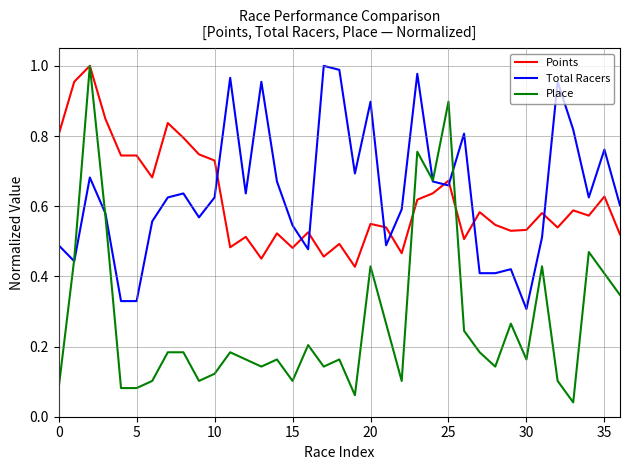

At how many categories does at least one series exceed 0?

37